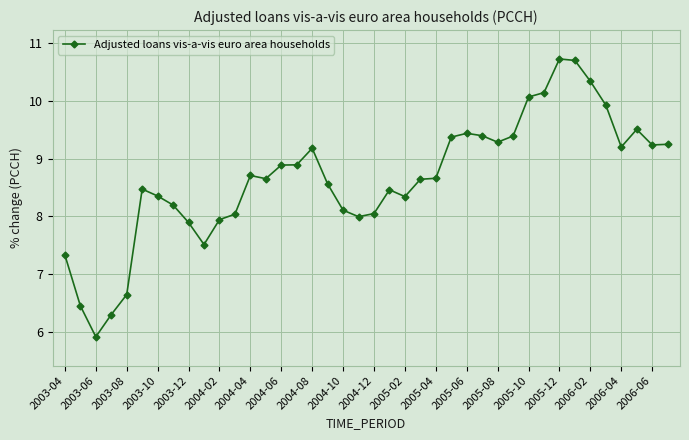

How many lines are shown in the chart?

1